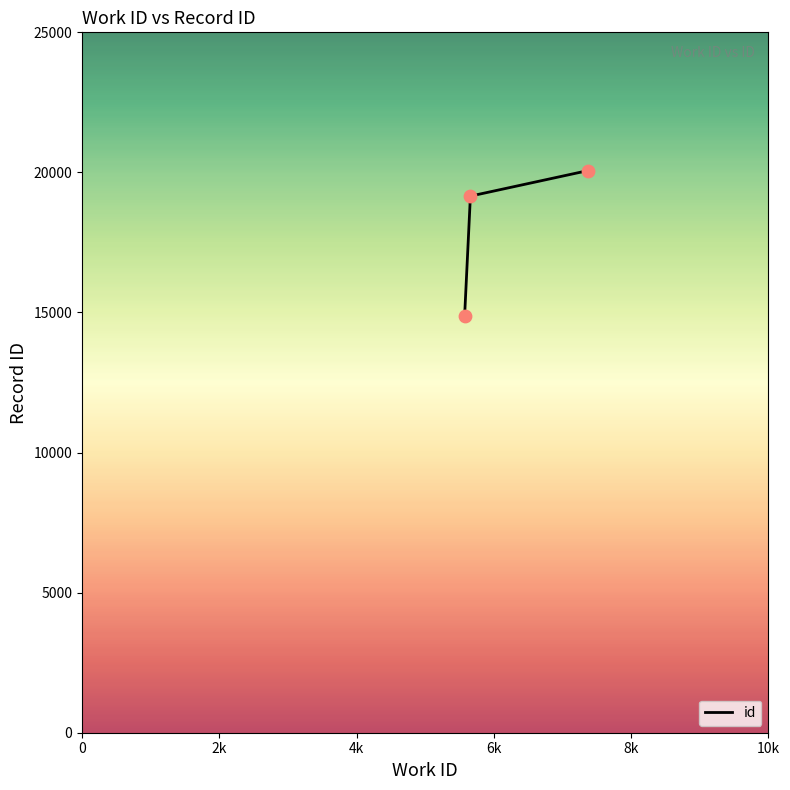

What is the minimum value shown in the chart?

14889